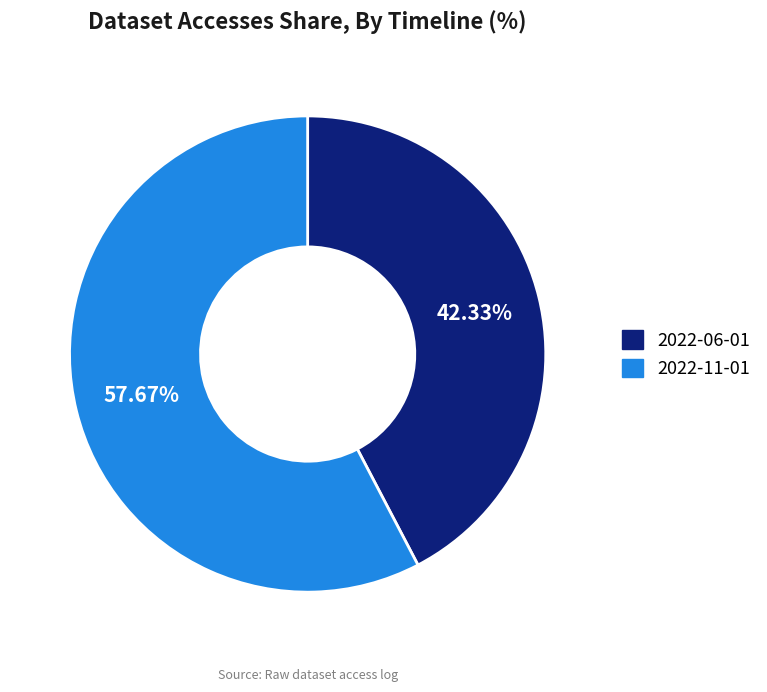

To the nearest percent, what portion does 2022-06-01 represent?

42%